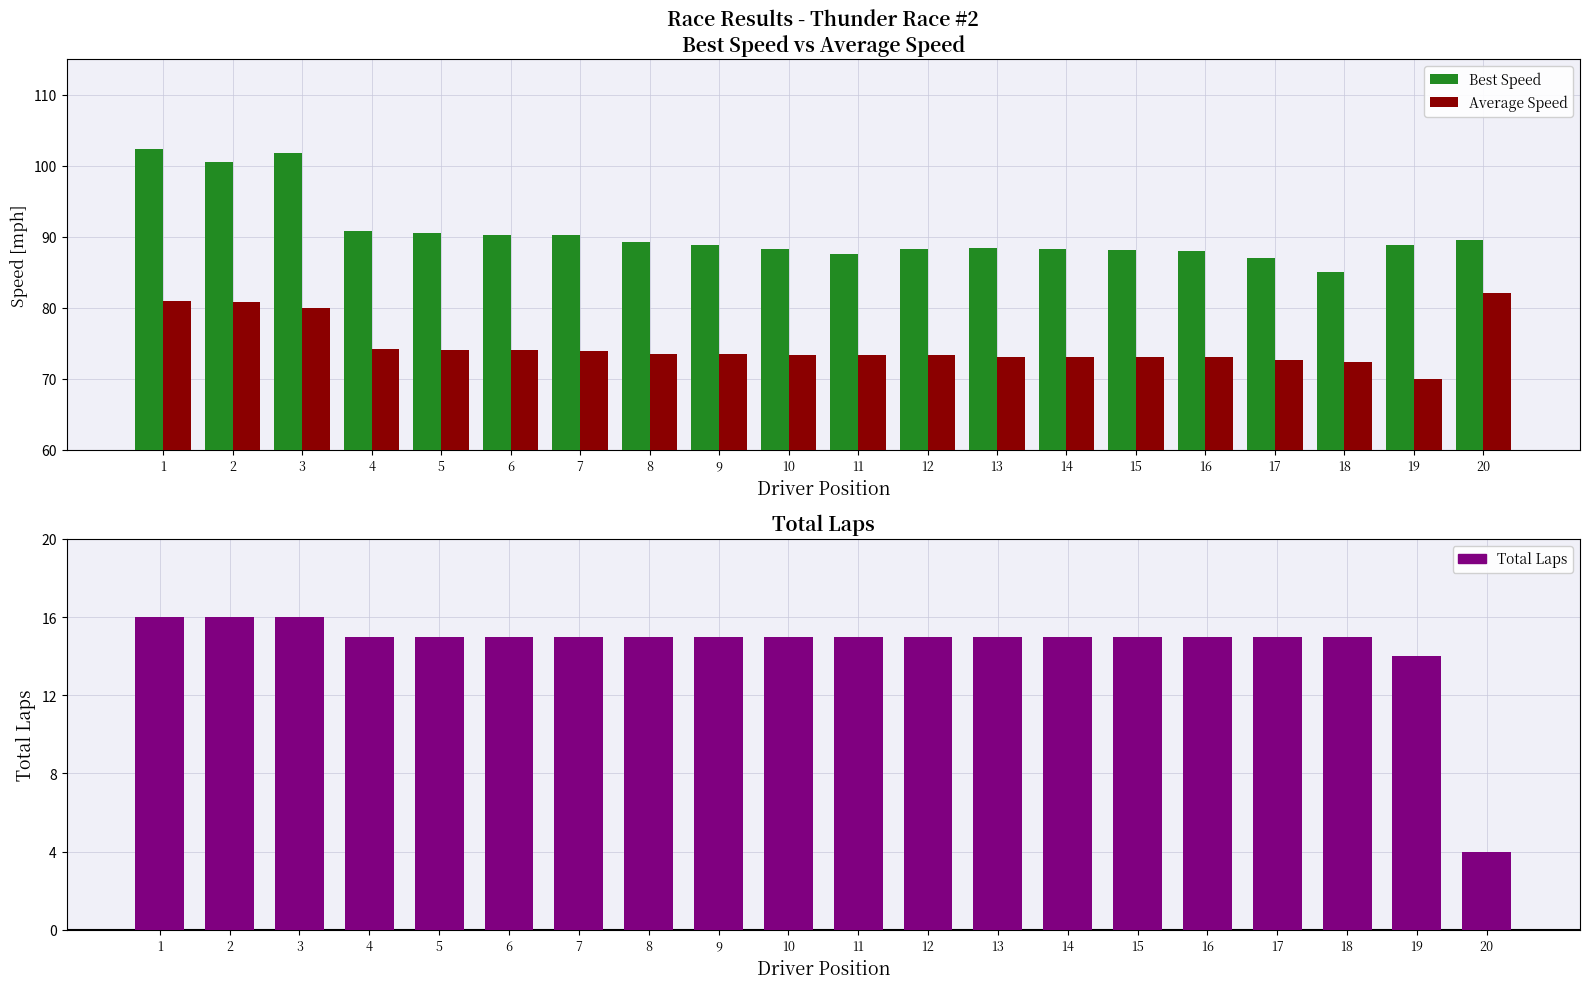

What is the spread (max minus min) of values at 14?

73.3